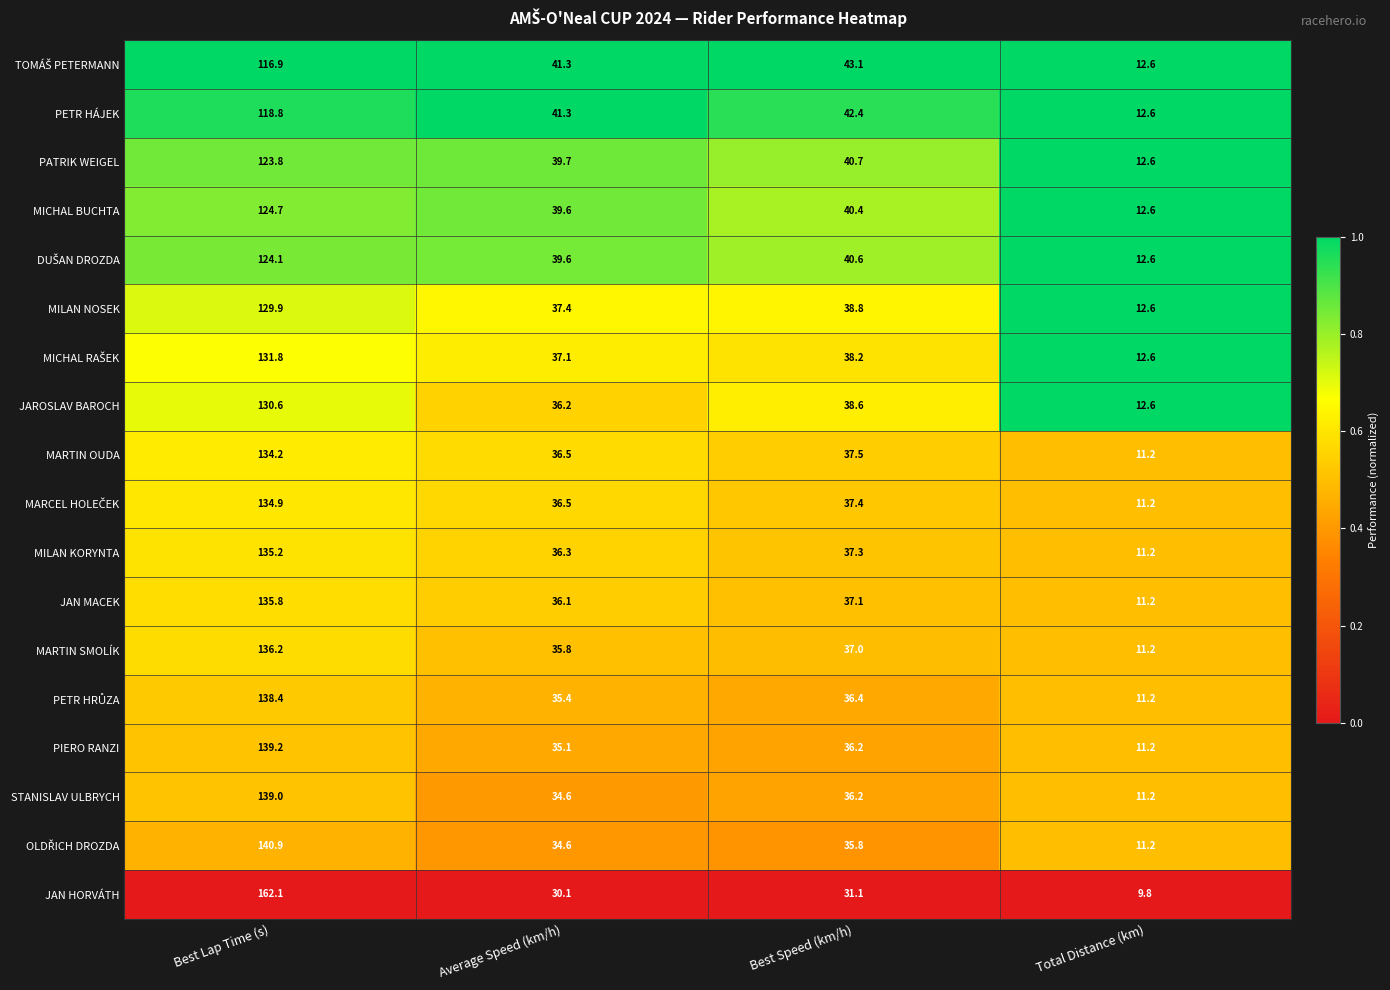

Which series has the largest total across all categories?

JAN HORVÁTH